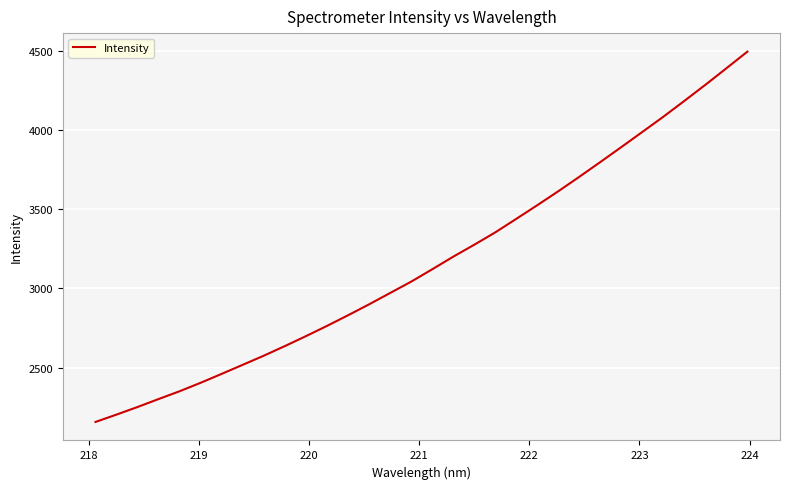

What is the difference between the maximum and minimum values?

2336.9